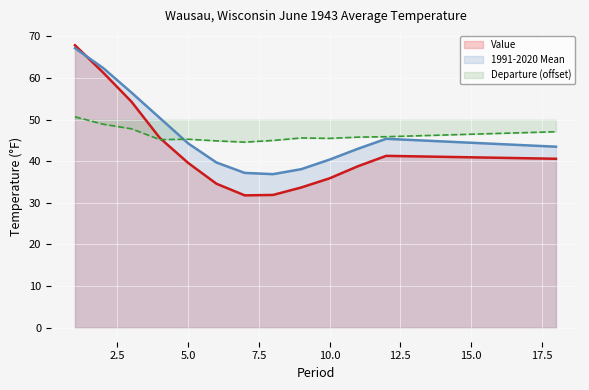

How many categories are shown in the chart?

13